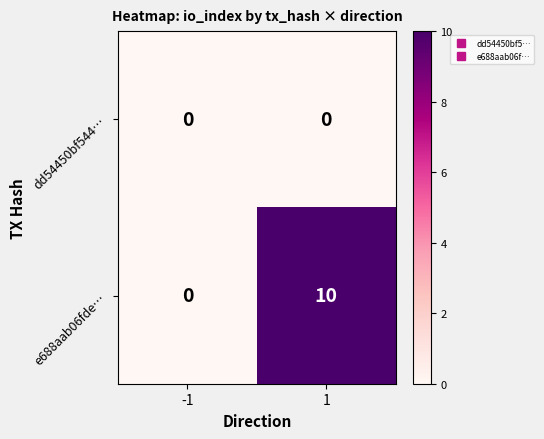

What is the difference between the highest and lowest values at 1?

10